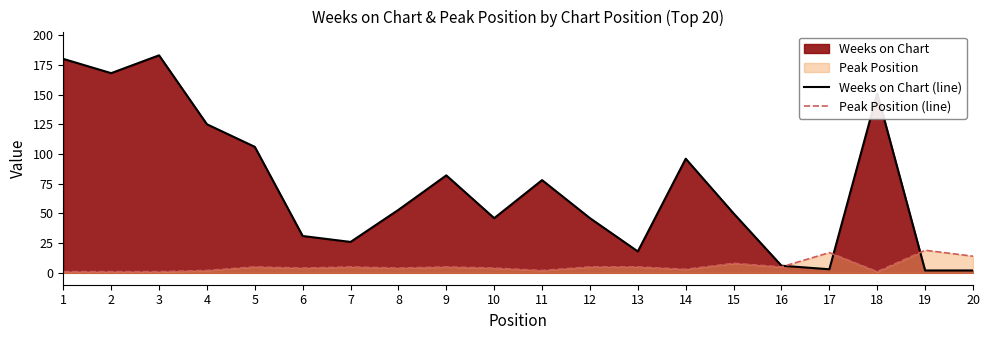

What is the sum of the Peak Position (line) values at 20 and 14?

17